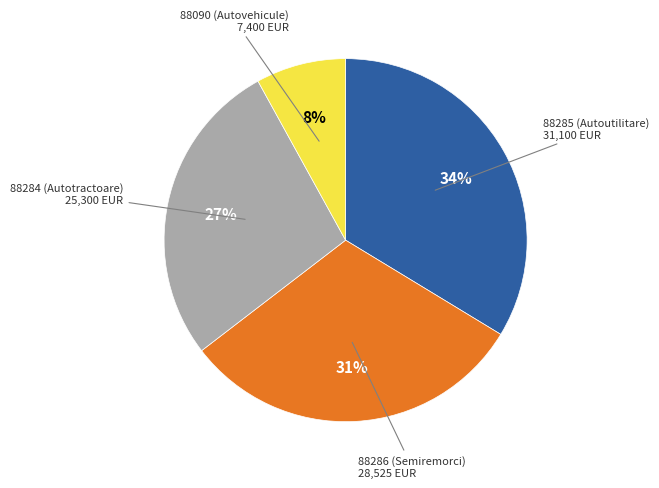

Is there any slice that represents more than half of the pie?

No